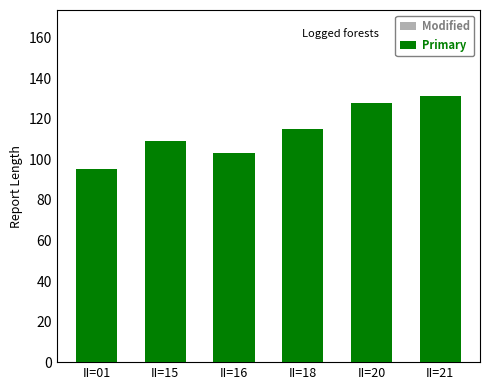

The Modified series shows 14 at II=01. True or false?

True